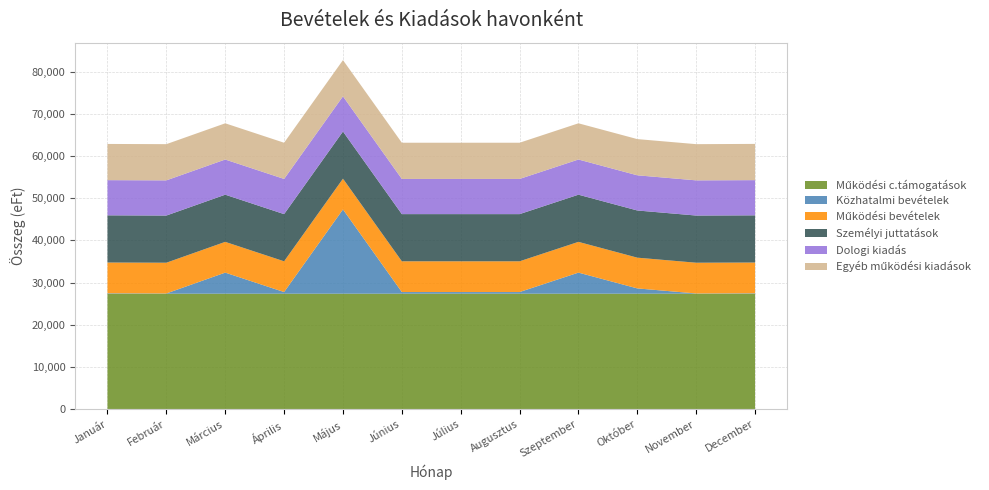

Reading right to left, what are all the values shown in this chart?

Működési c.támogatások: December=27360	November=27368	Október=27368	Szeptember=27368	Augusztus=27368	Július=27368	Június=27368	Május=27368	Április=27368	Március=27368	Február=27368	Január=27368
Közhatalmi bevételek: December=100	November=50	Október=1250	Szeptember=5001	Augusztus=387	Július=387	Június=388	Május=20000	Április=387	Március=5000	Február=50	Január=100
Működési bevételek: December=7303	November=7297	Október=7297	Szeptember=7297	Augusztus=7297	Július=7297	Június=7297	Május=7297	Április=7297	Március=7297	Február=7297	Január=7297
Személyi juttatások: December=11200	November=11199	Október=11199	Szeptember=11199	Augusztus=11199	Július=11199	Június=11199	Május=11199	Április=11199	Március=11199	Február=11199	Január=11199
Dologi kiadás: December=8355	November=8351	Október=8351	Szeptember=8351	Augusztus=8351	Július=8351	Június=8351	Május=8351	Április=8351	Március=8351	Február=8351	Január=8351
Egyéb működési kiadások: December=8601	November=8594	Október=8594	Szeptember=8594	Augusztus=8594	Július=8594	Június=8594	Május=8594	Április=8594	Március=8594	Február=8594	Január=8594